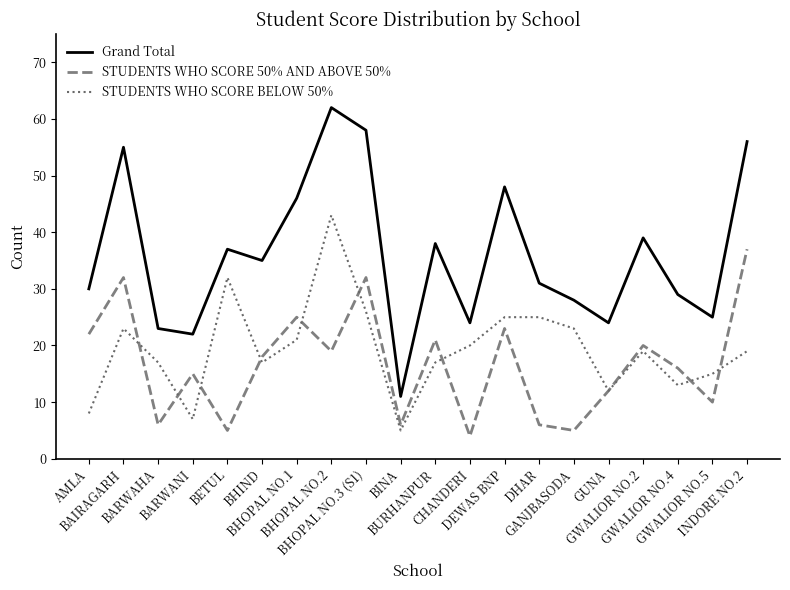

What is the sum of all Grand Total values?

721